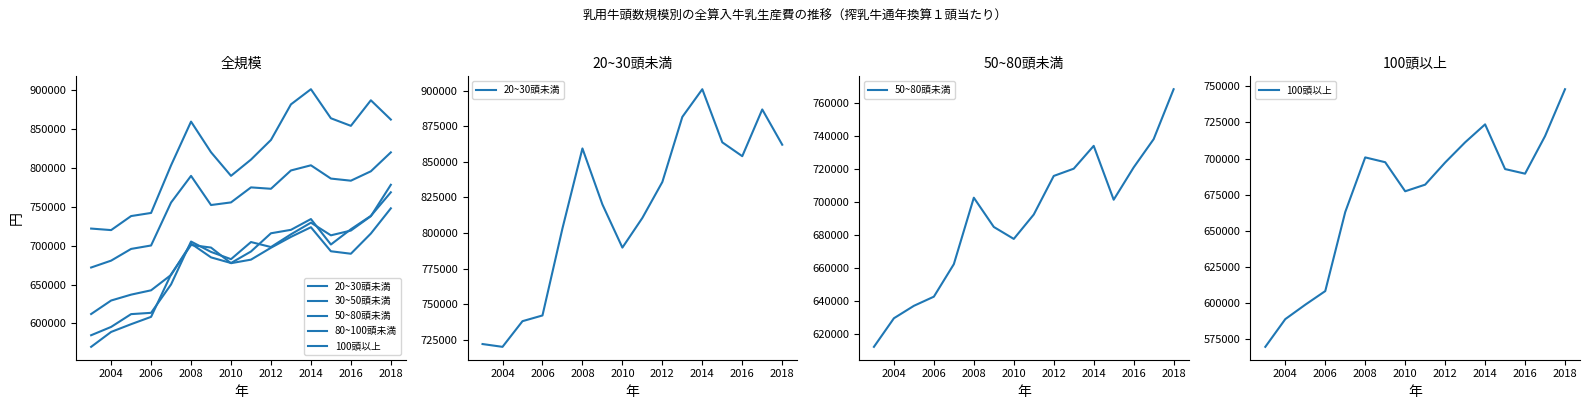

How many data points in 20~30頭未満 are less than 835910?

8